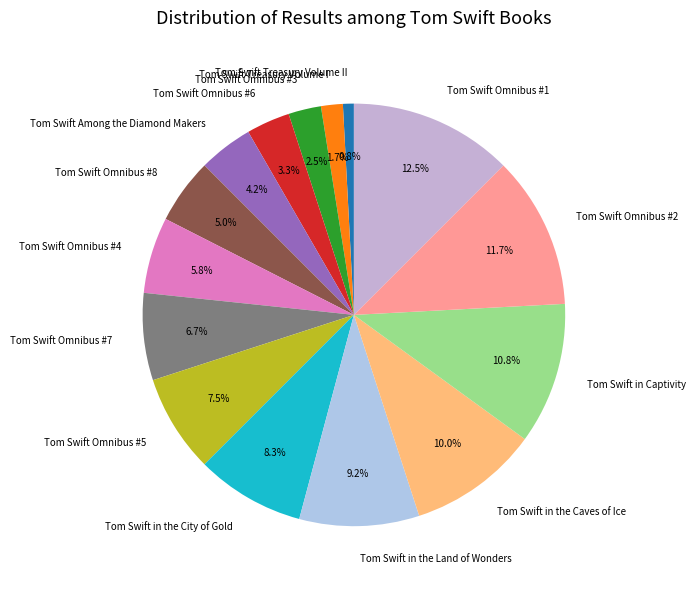

How many slices are in this pie chart?

15